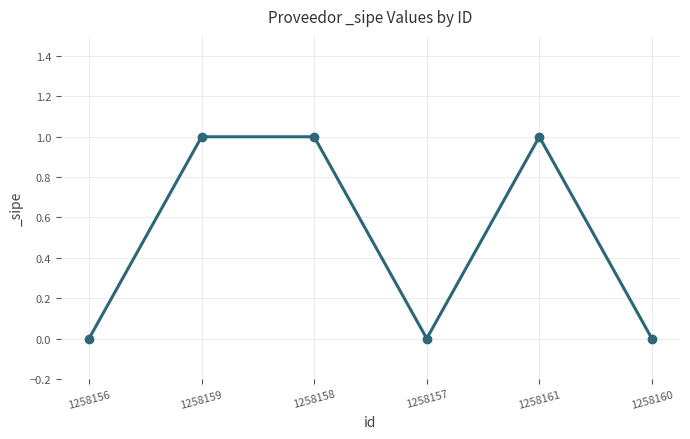

What is the label of the 6th point from the right?

1258156